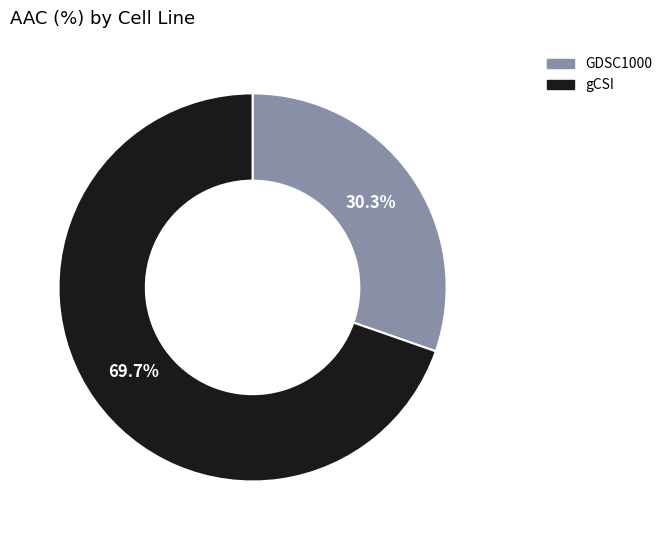

How many segments does this pie chart have?

2